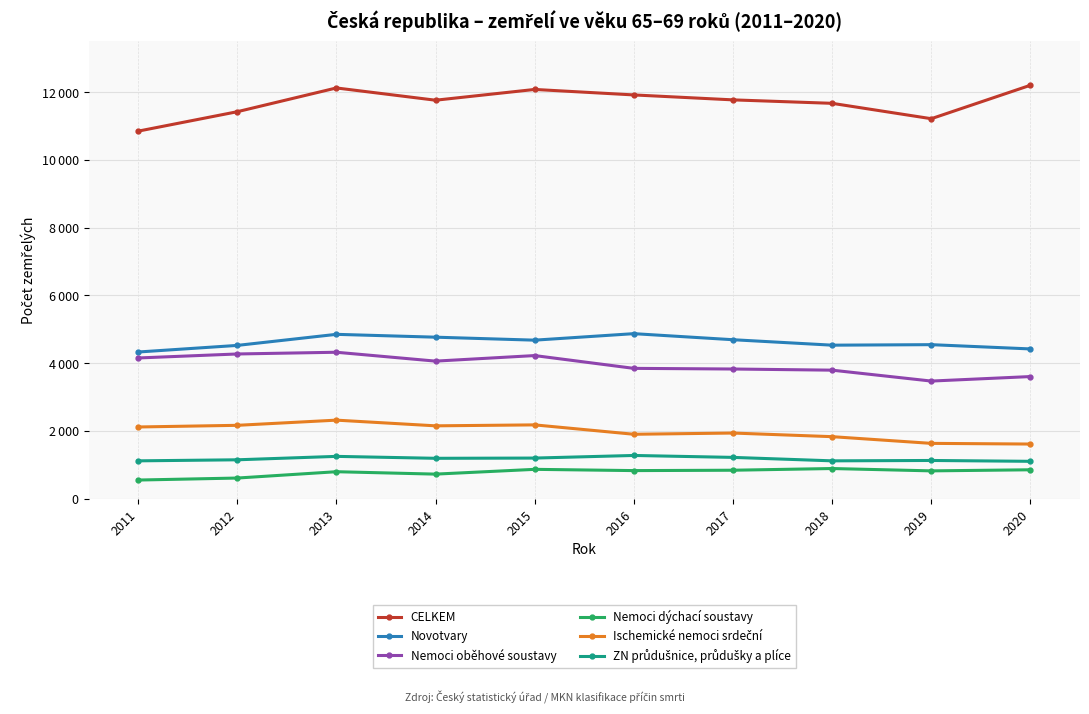

True or false: Nemoci oběhové soustavy has more than 2 interior local peaks.

False